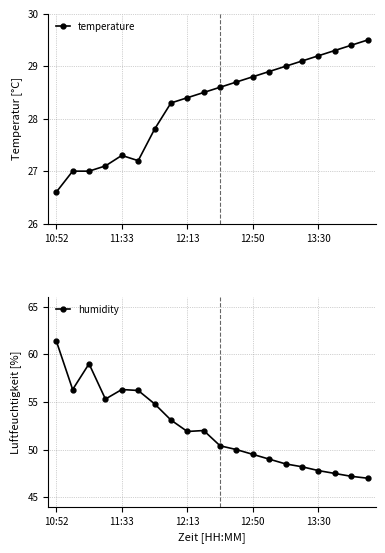

Which series has the largest range (max minus min)?

humidity